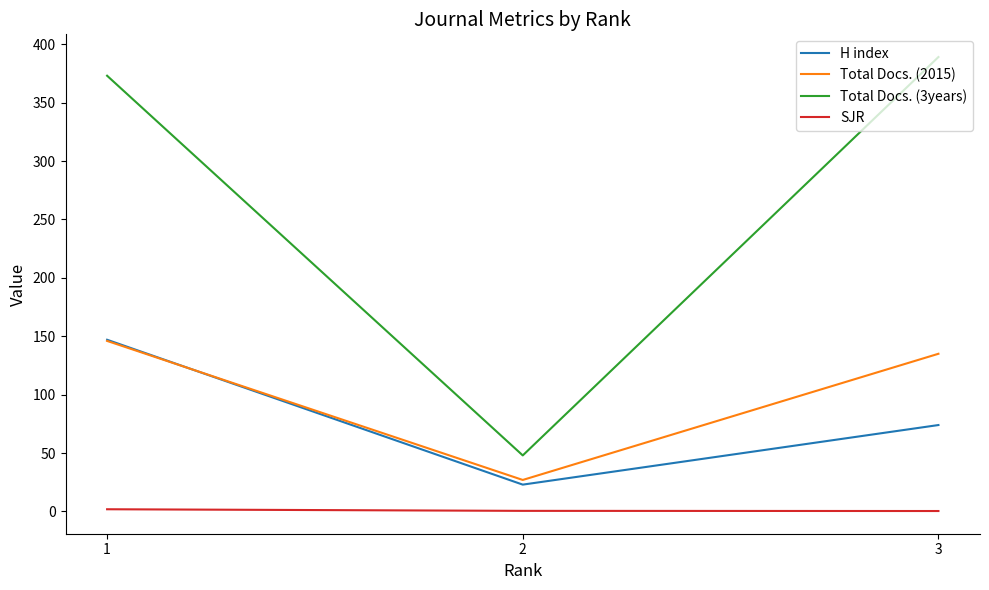

Is it true that SJR equals 1.9 at 1?

True